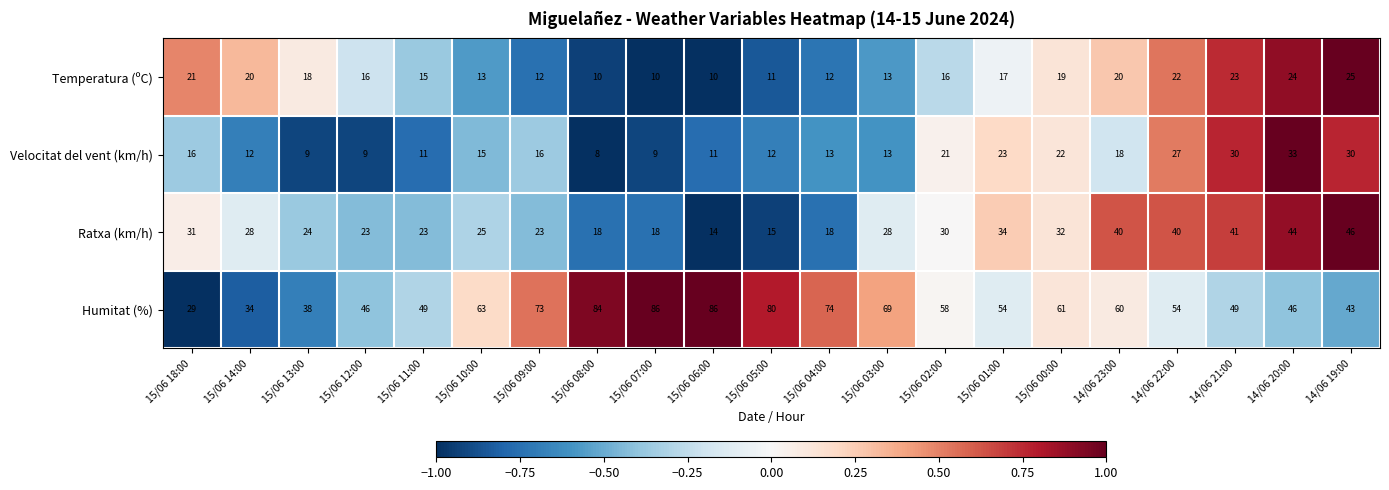

At 15/06 06:00, list the series in order from smallest to largest.

Temperatura (ºC), Velocitat del vent (km/h), Ratxa (km/h), Humitat (%)